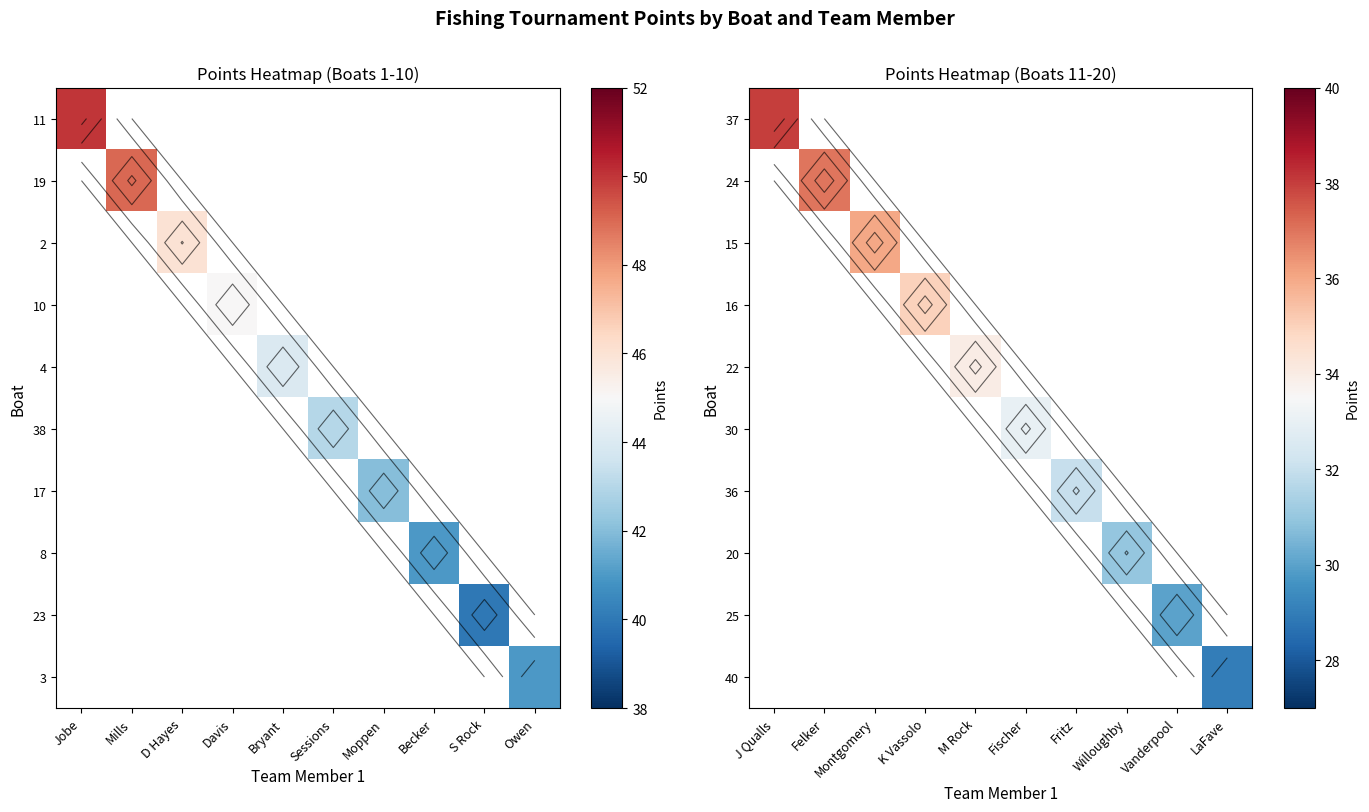

Rank the series by their maximum value, from highest to lowest.

37, 24, 15, 16, 22, 30, 36, 20, 25, 40